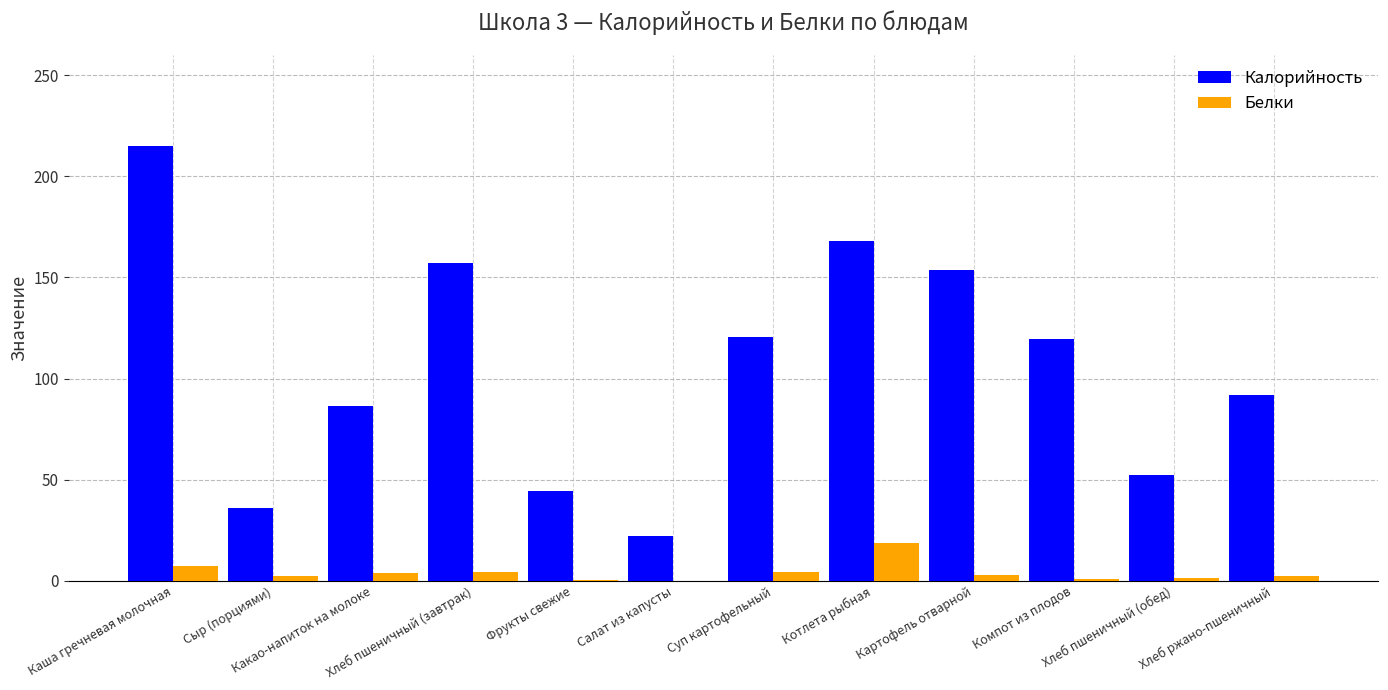

Which series has the largest total across all categories?

Калорийность